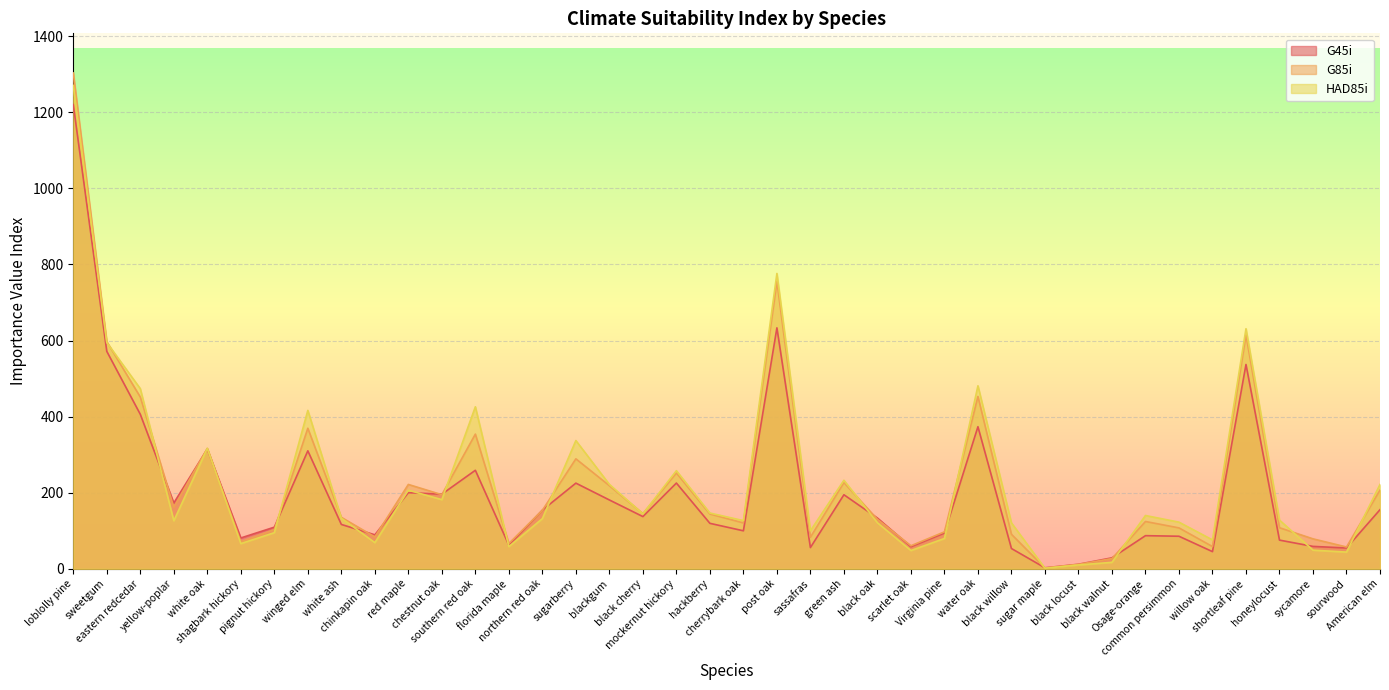

Does the chart display data point markers on the line(s)?

No